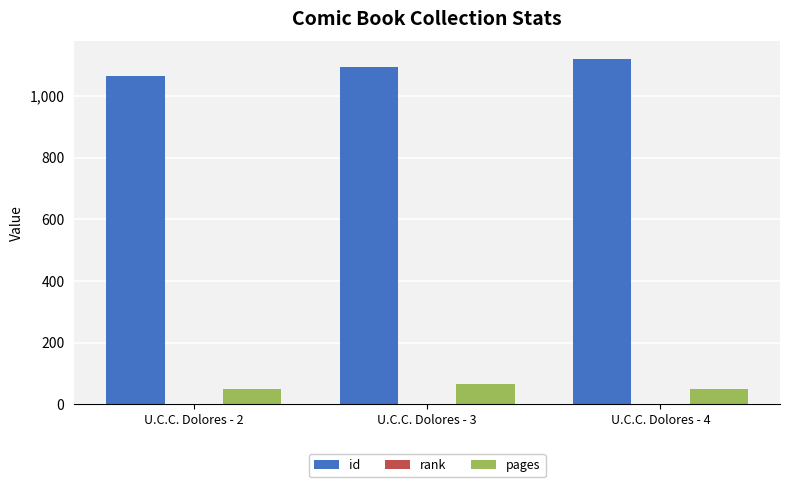

What is the difference between the id values at U.C.C. Dolores - 3 and U.C.C. Dolores - 2?

29